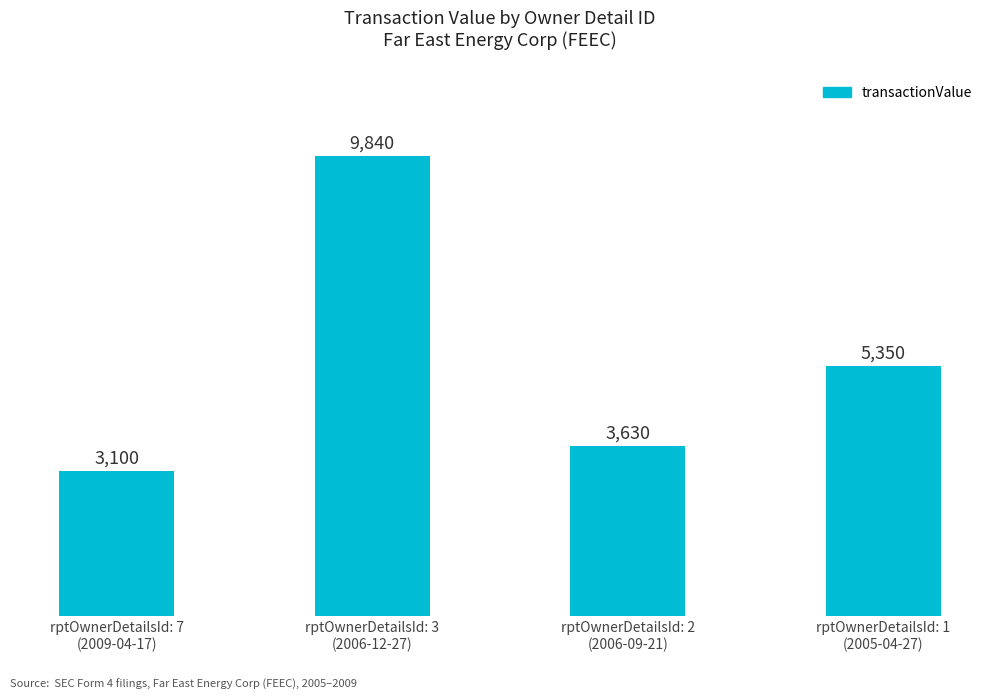

The chart shows a value of 3630 at rptOwnerDetailsId: 2
(2006-09-21). True or false?

True